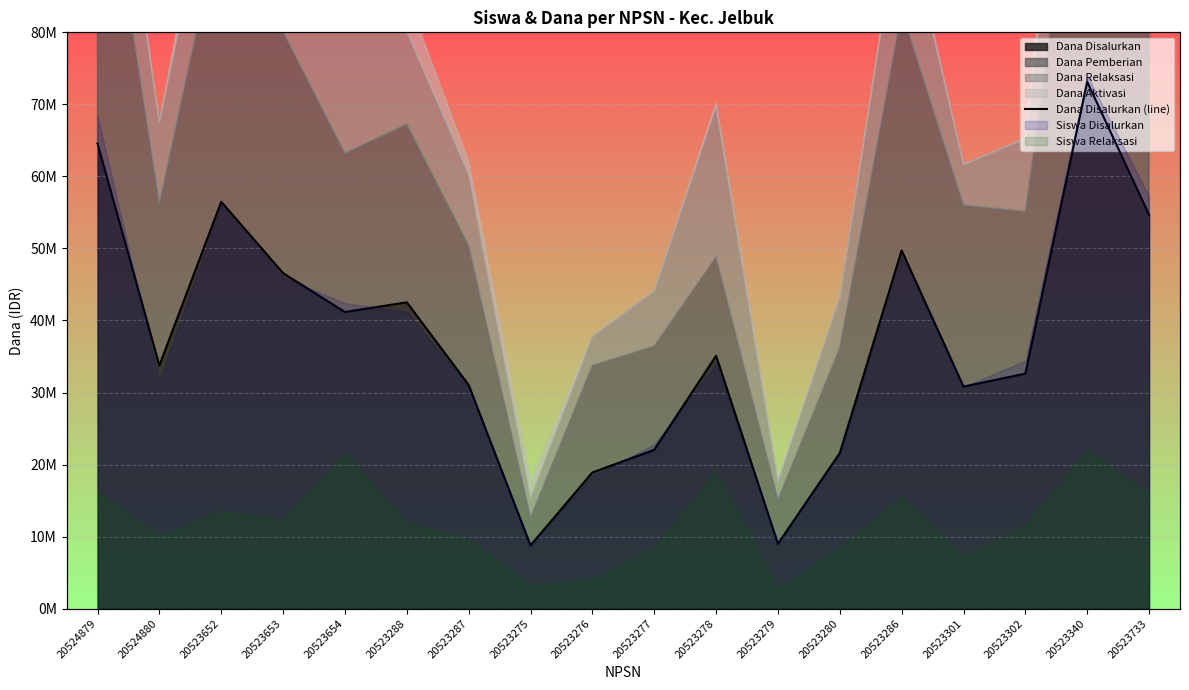

The chart shows a value of 41903839 at 20524879. True or false?

False